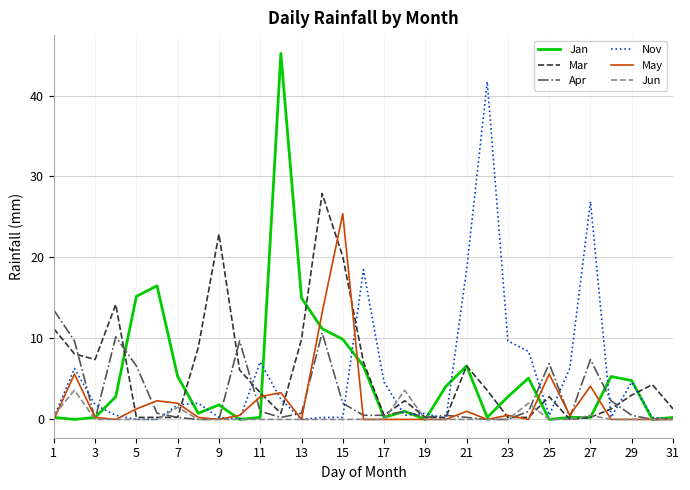

Which series has the largest range (max minus min)?

Jan